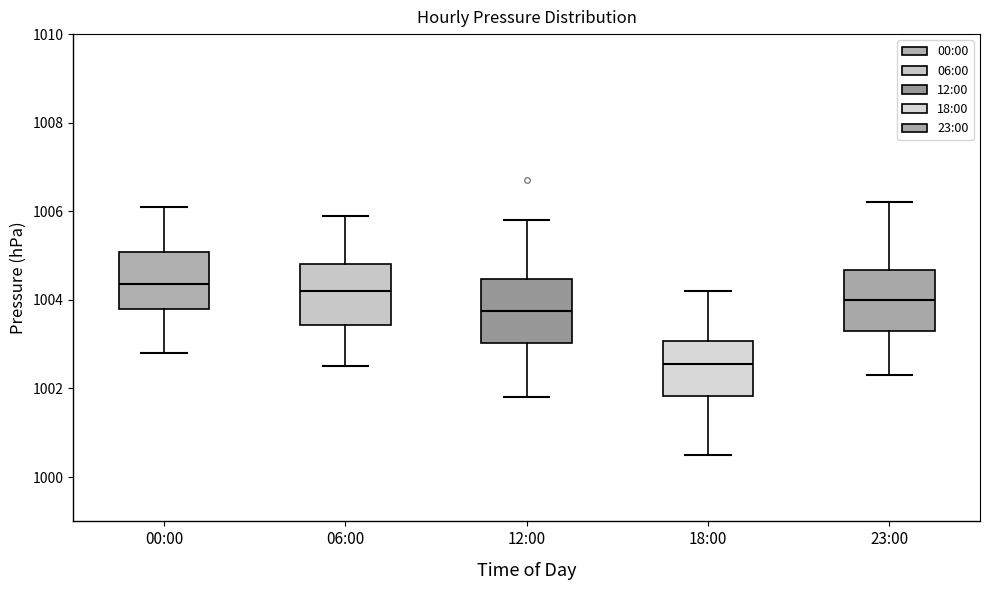

Where does the median line of the box for 00:00 sit on the y-axis? The values are not printed on the chart, so give them approximately, as read against the axis.

1004.4